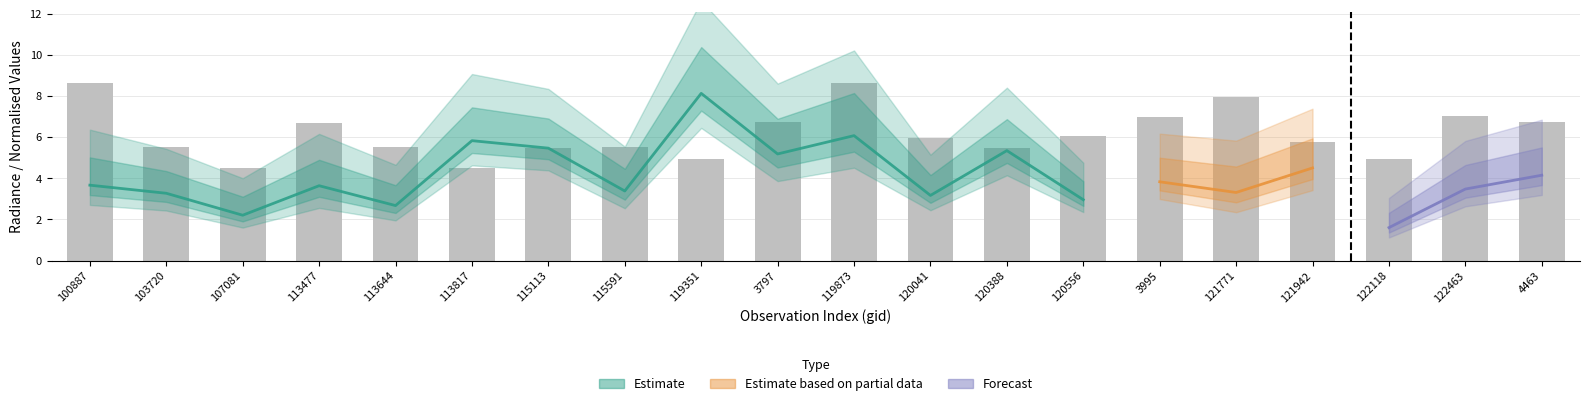

Where is rade9_aggzone_norm nearest to the value 4?

4463